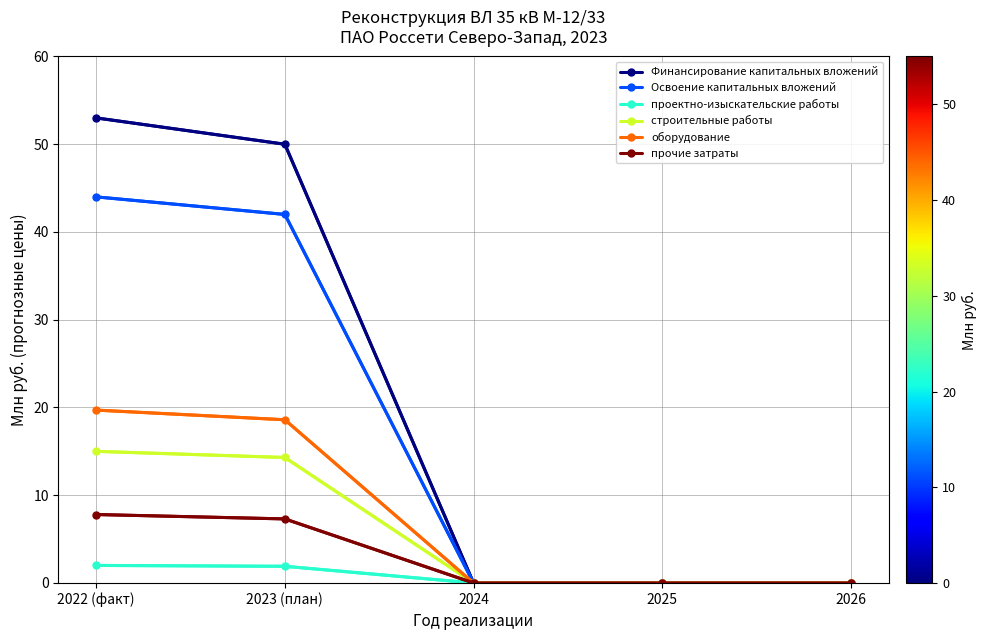

Does the chart have visible grid lines?

Yes